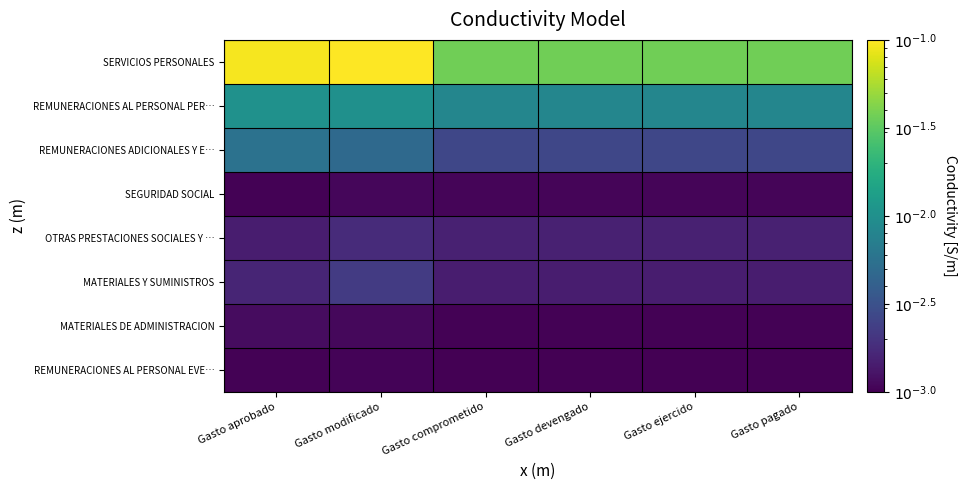

Which series has the largest range (max minus min)?

SERVICIOS PERSONALES